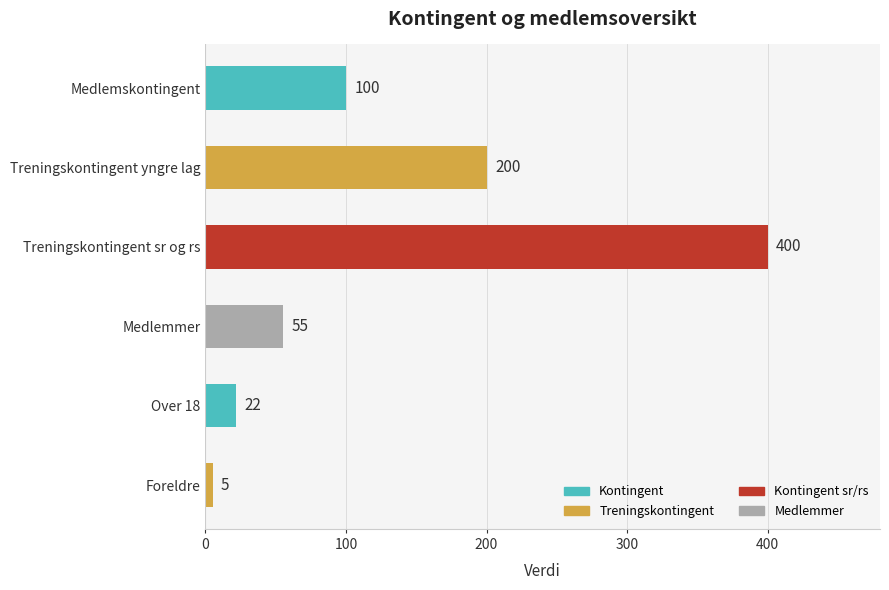

What is the sum of the values at Treningskontingent sr og rs and Treningskontingent yngre lag?

600